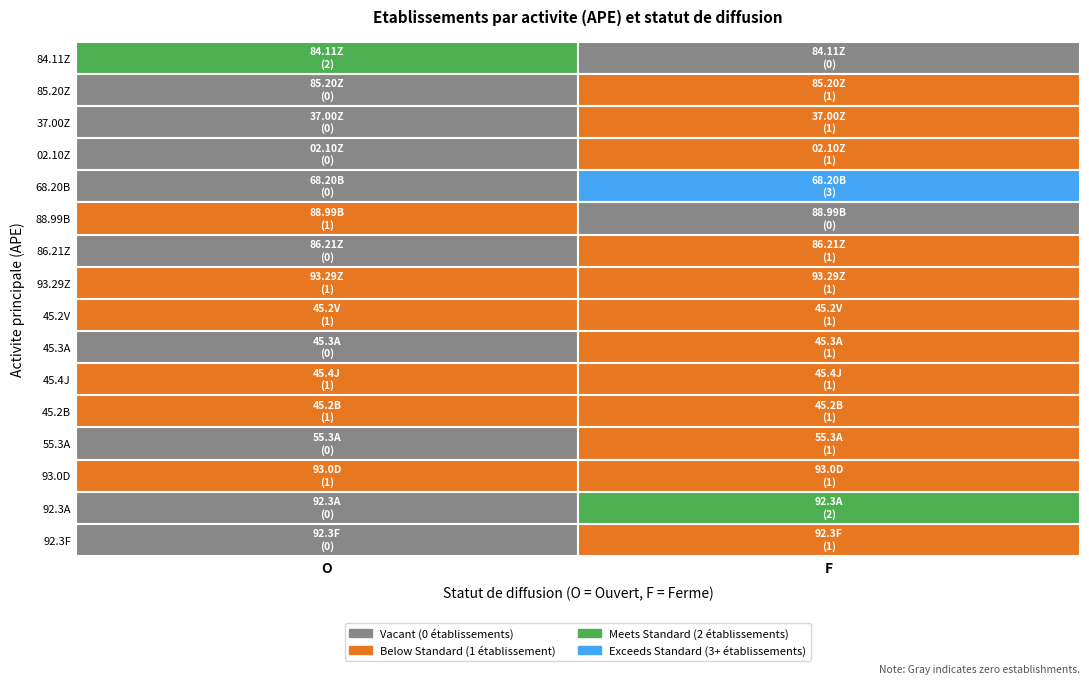

What is the difference between the 55.3A values at O and F?

1